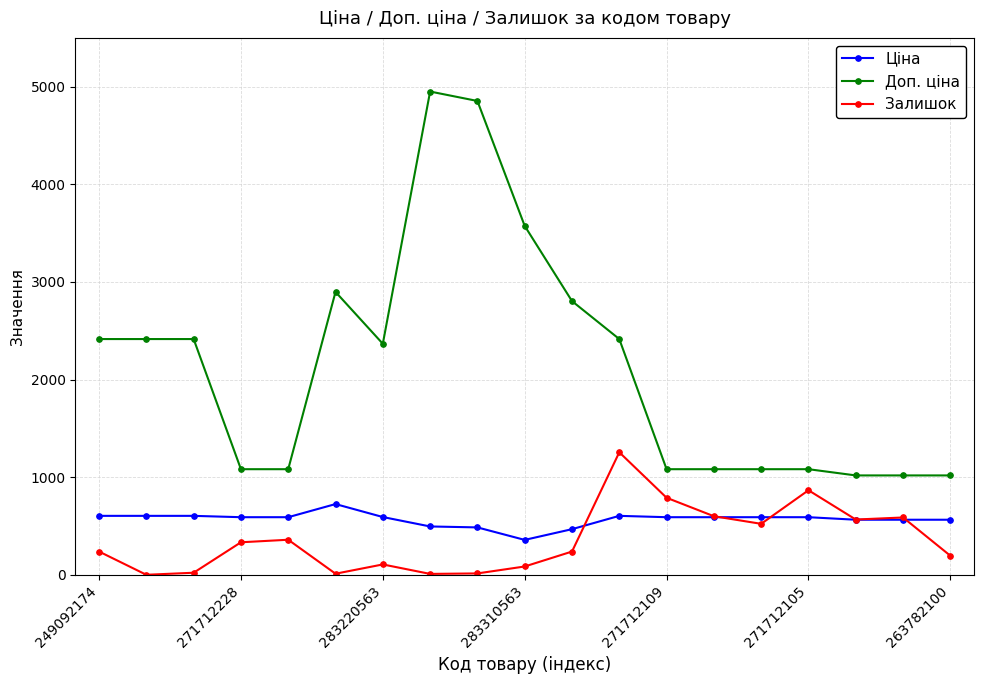

Rank the series by their maximum value, from highest to lowest.

Доп. ціна, Залишок, Ціна